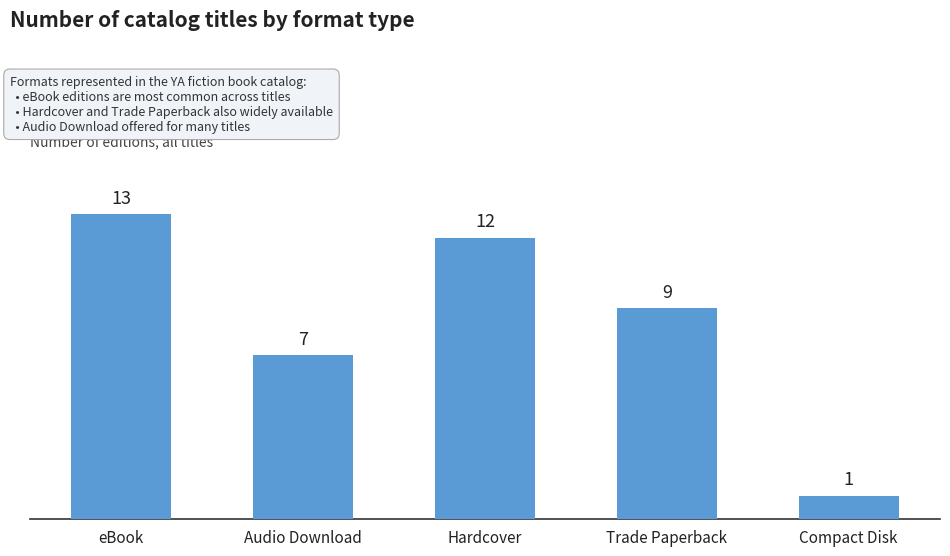

Rank the categories by value from lowest to highest.

Compact Disk, Audio Download, Trade Paperback, Hardcover, eBook